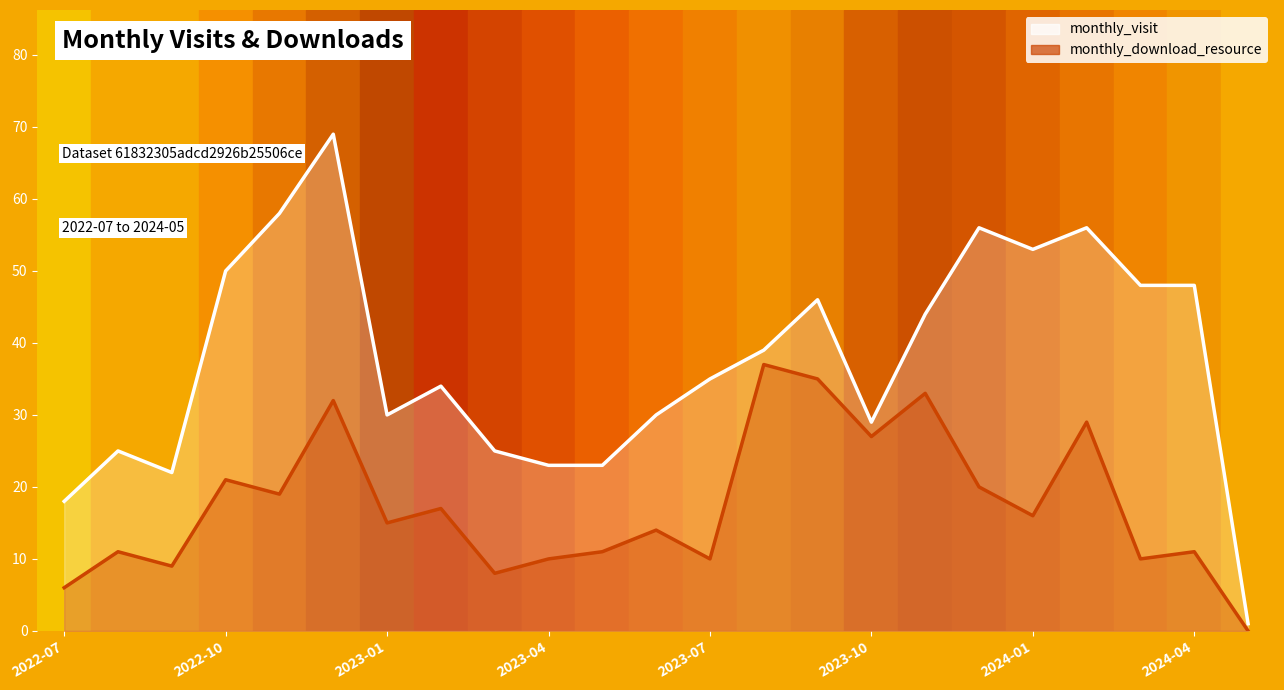

How many categories are shown in the chart?

23